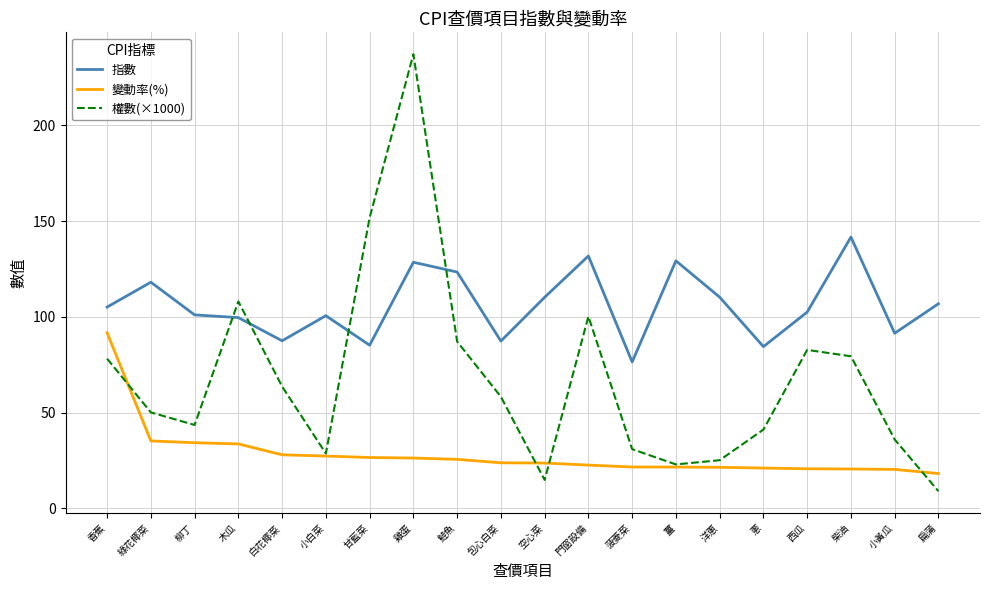

In 指數, how many points are higher than both neighbors (excluding endpoints)?

6